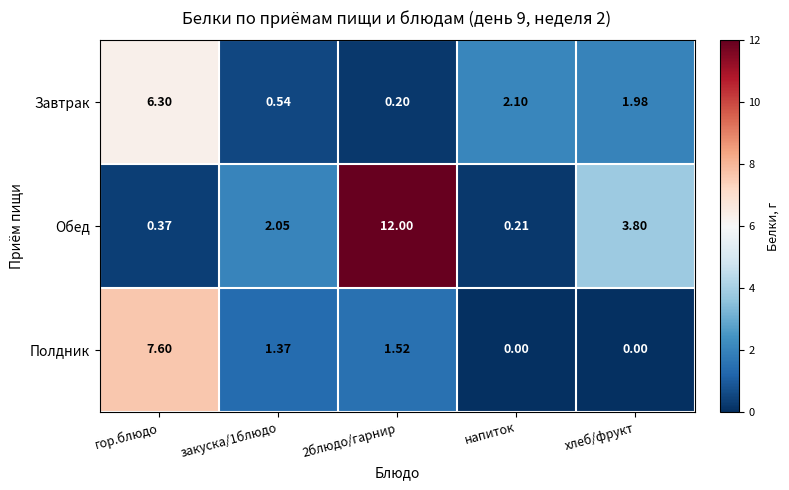

At which label does Завтрак reach its peak?

гор.блюдо